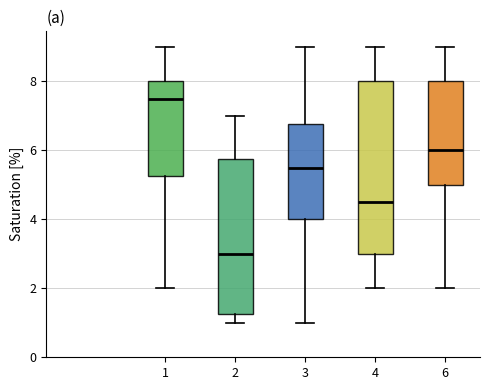

Reading left to right, transcribe this box plot: for each box, give where its median line is, the range the box spans, and where its two whiskers end, as read against the y-axis. The values are not printed on the chart, so give them approximately, as read against the axis.

1: median 7.6, box 5.2 to 8.0, whiskers 2.0 to 9.0
2: median 3.0, box 1.2 to 5.8, whiskers 1.0 to 7.0
3: median 5.6, box 4.0 to 6.8, whiskers 1.0 to 9.0
4: median 4.6, box 3.0 to 8.0, whiskers 2.0 to 9.0
6: median 6.0, box 5.0 to 8.0, whiskers 2.0 to 9.0